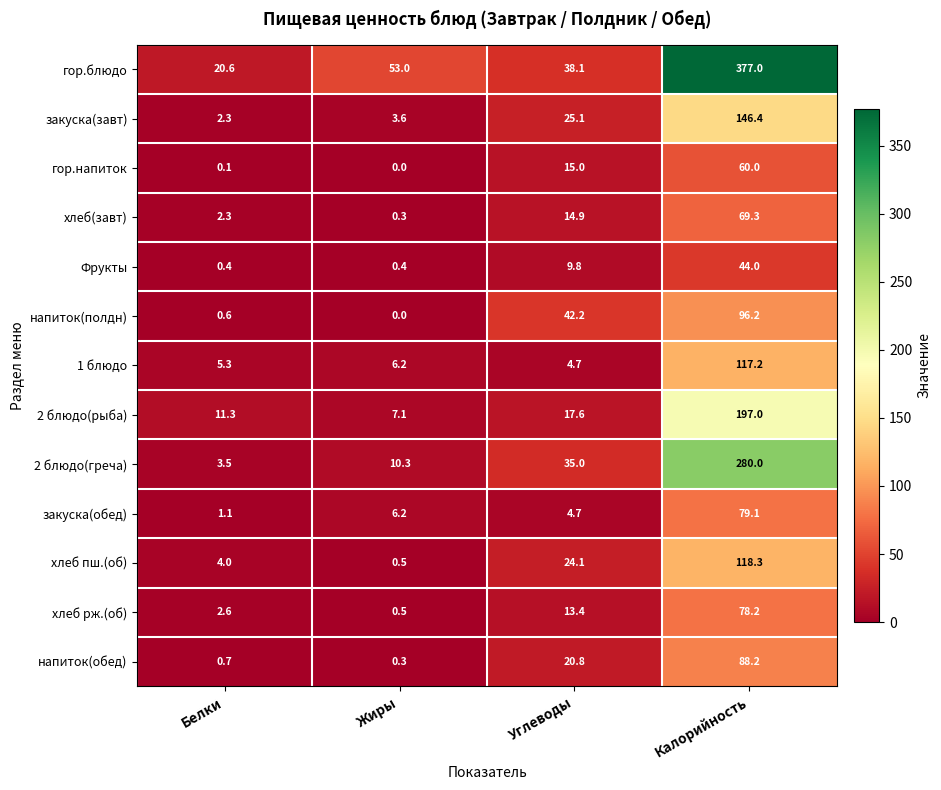

At which label is 1 блюдо closest to 60?

Жиры